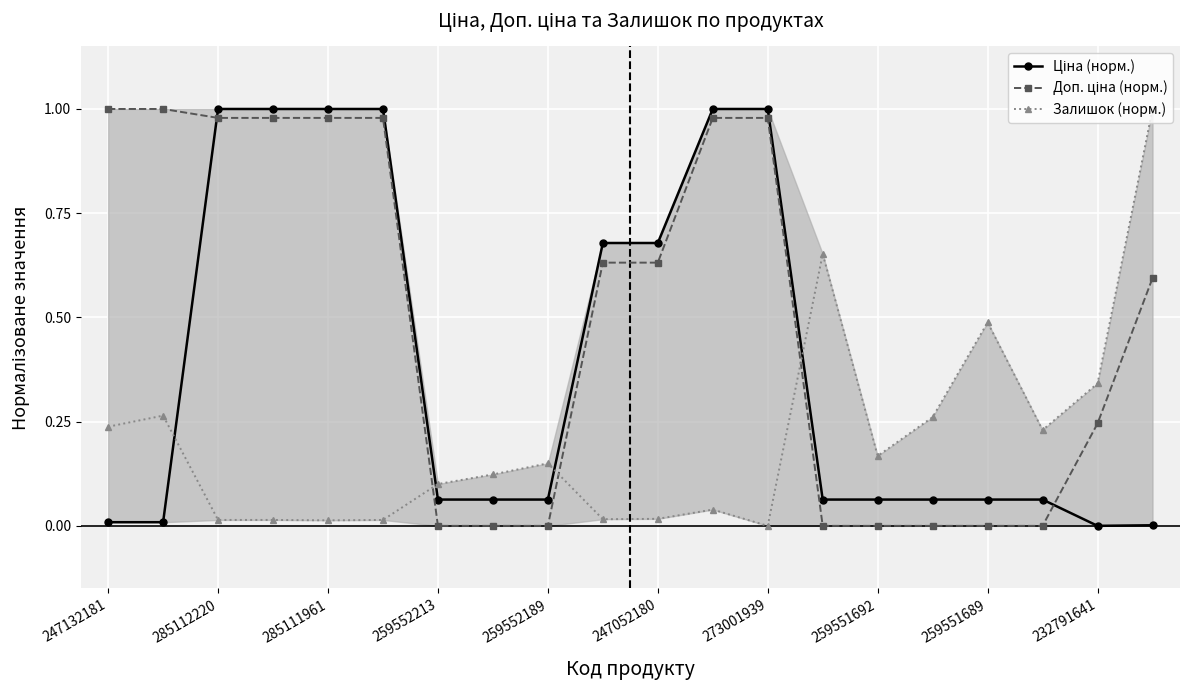

What is the difference between the maximum and minimum values in the Залишок (норм.) series?

1.0